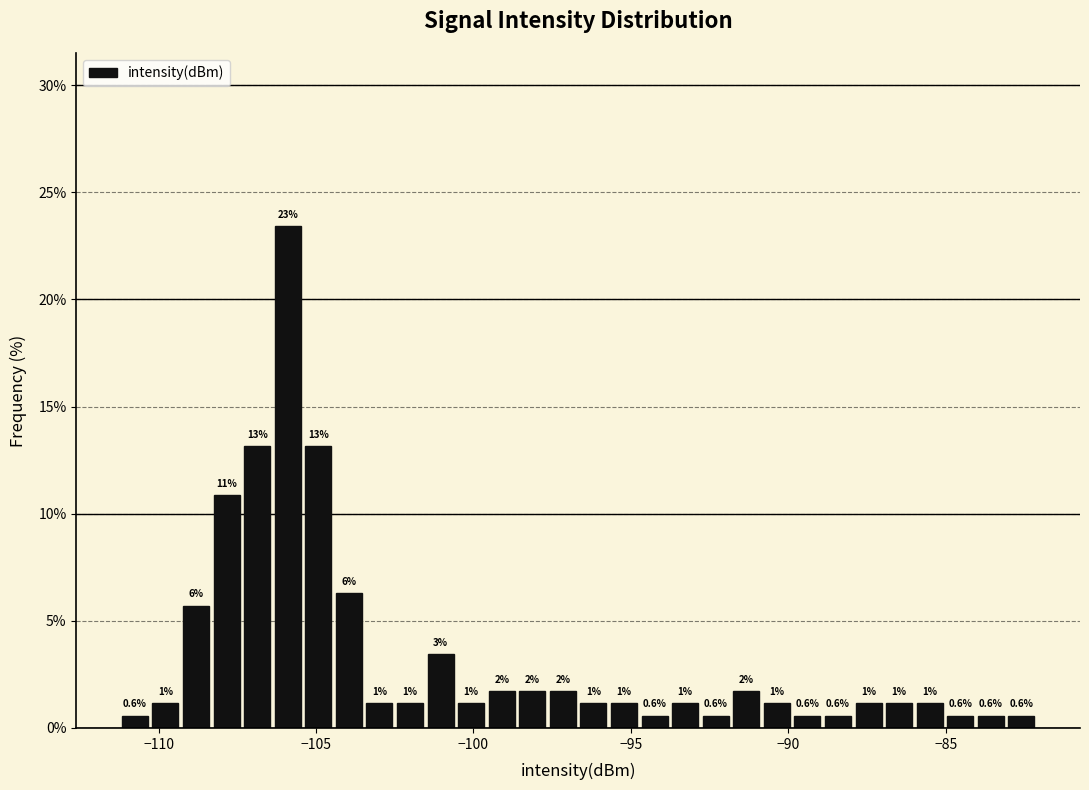

Read against the x-axis, roughly where is the centre of the tallest bar?

-106.0